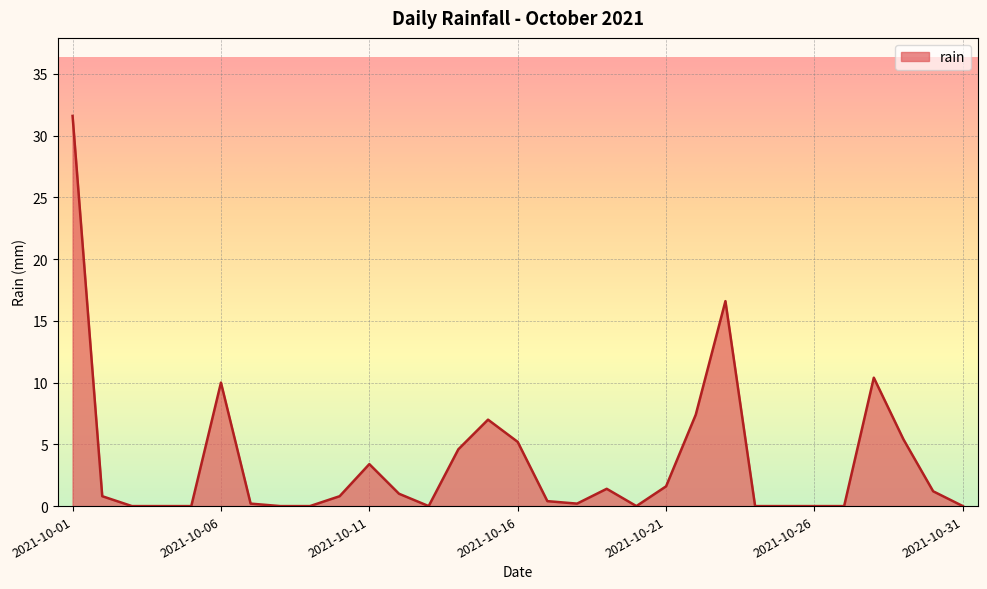

What is the maximum value shown in the chart?

31.6